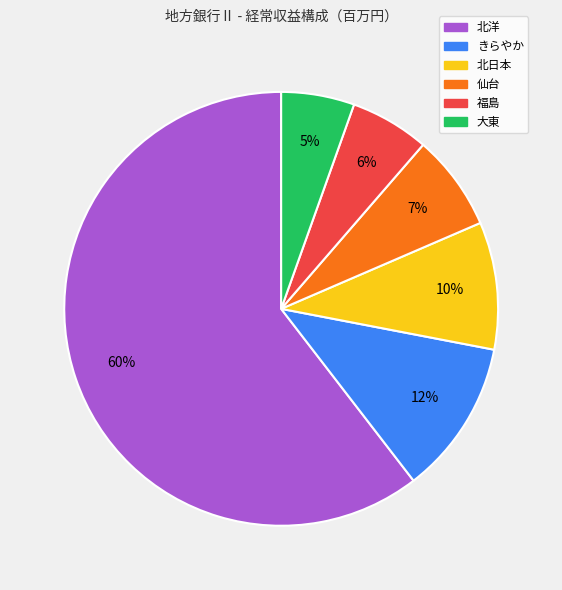

To the nearest percent, what percentage of the pie is 仙台?

7%